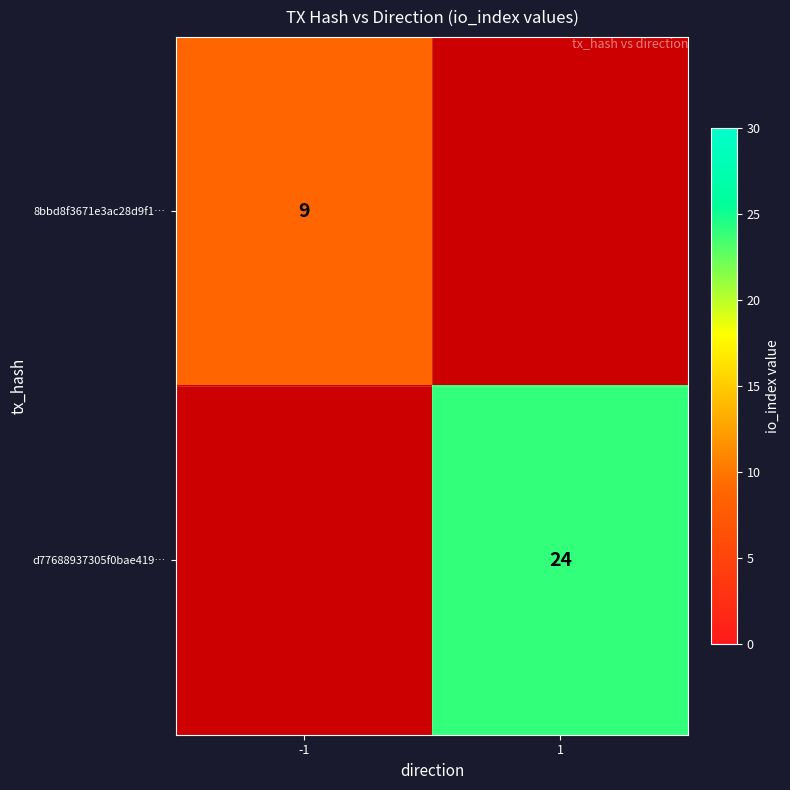

True or false: 8bbd8f3671e3ac28d9f1… has a value of 3 at -1.

False